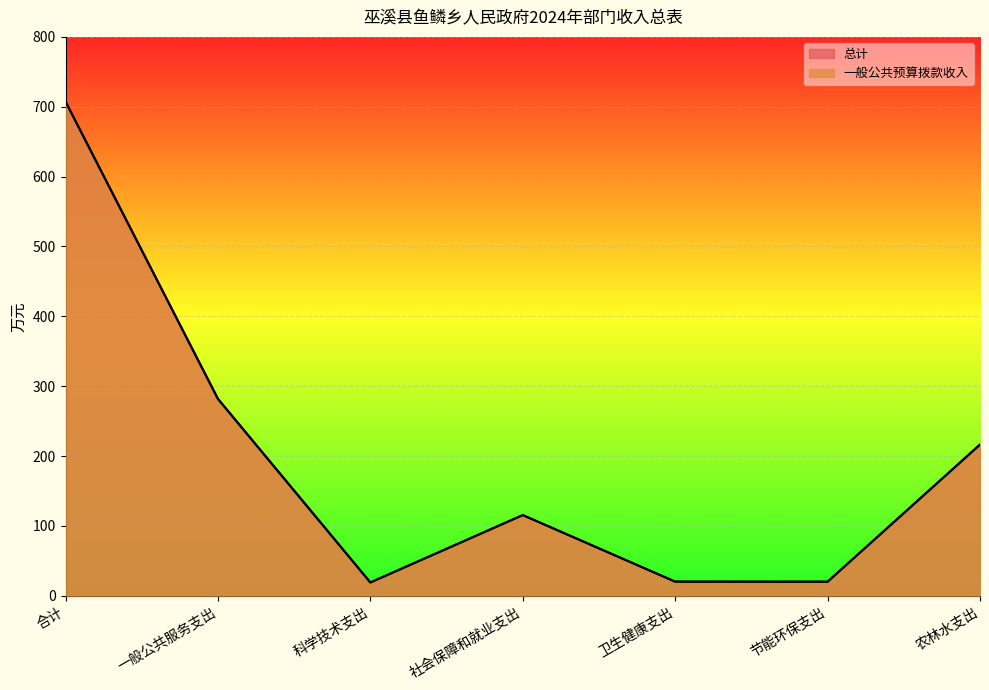

What is the maximum value for 总计?

707.4